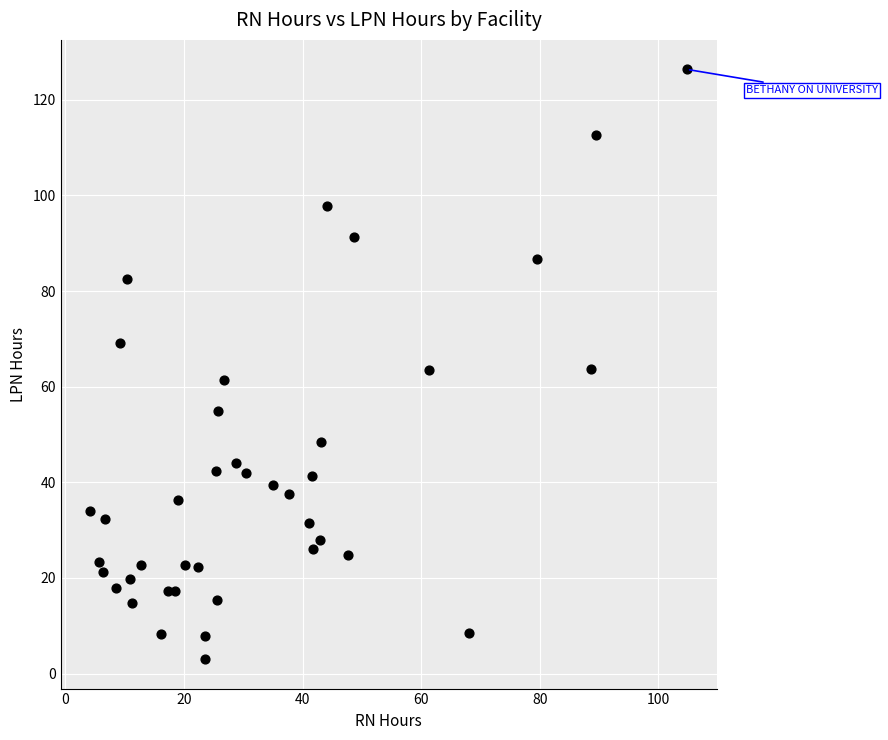

What is the range of Y values (max minus min)?

123.3